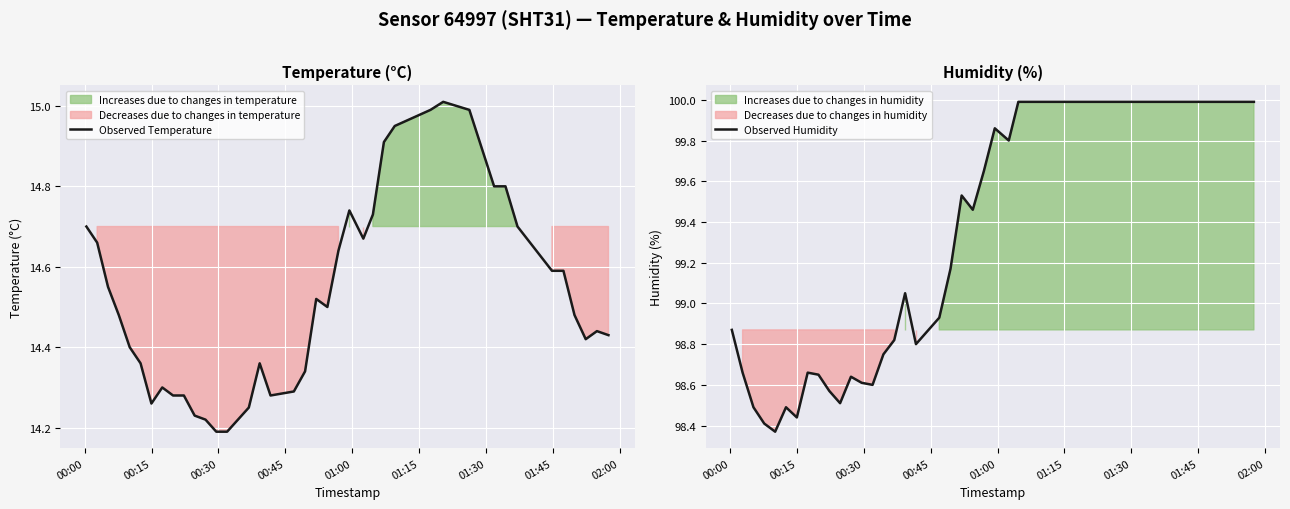

What is the difference between the second highest and second lowest values in the Observed Humidity series?

1.6